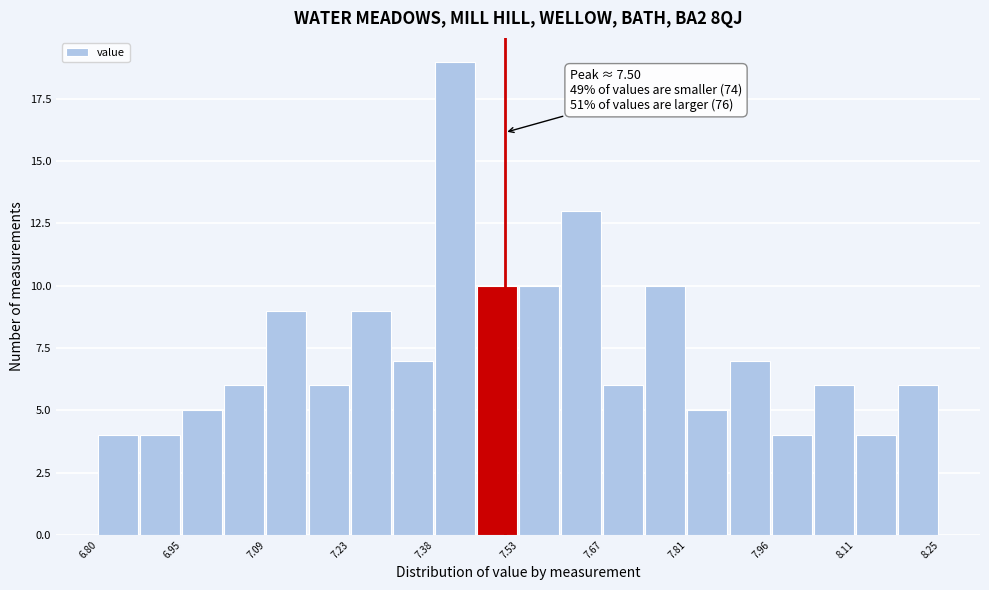

Read against the x-axis, roughly where is the centre of the tallest bar?

7.42